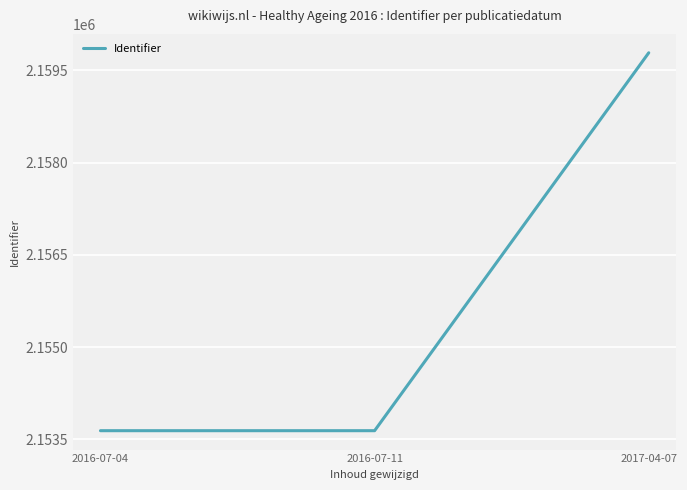

Is this an area chart (filled region under the line)?

No